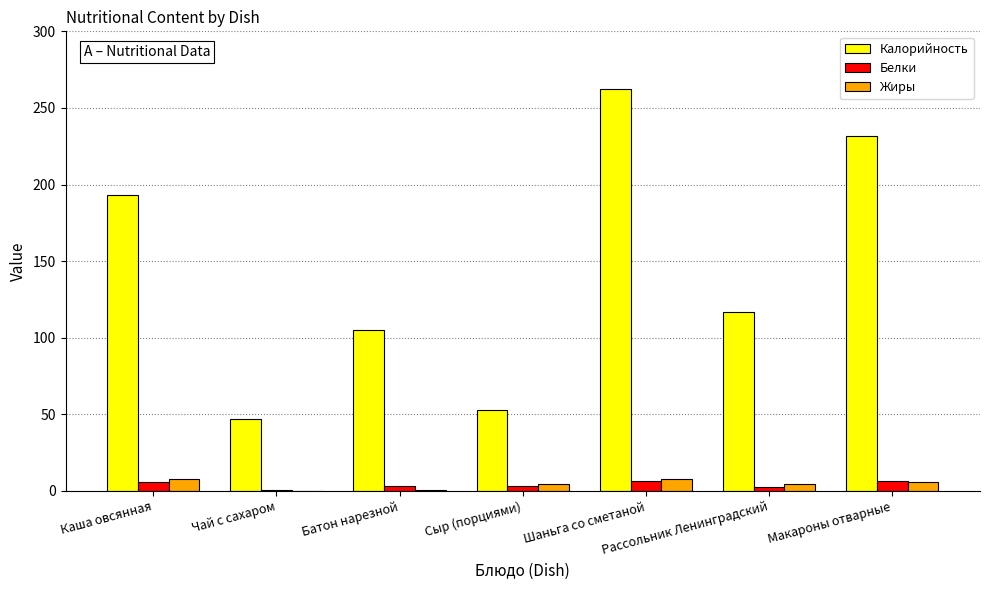

Where is Калорийность nearest to the value 154?

Рассольник Ленинградский